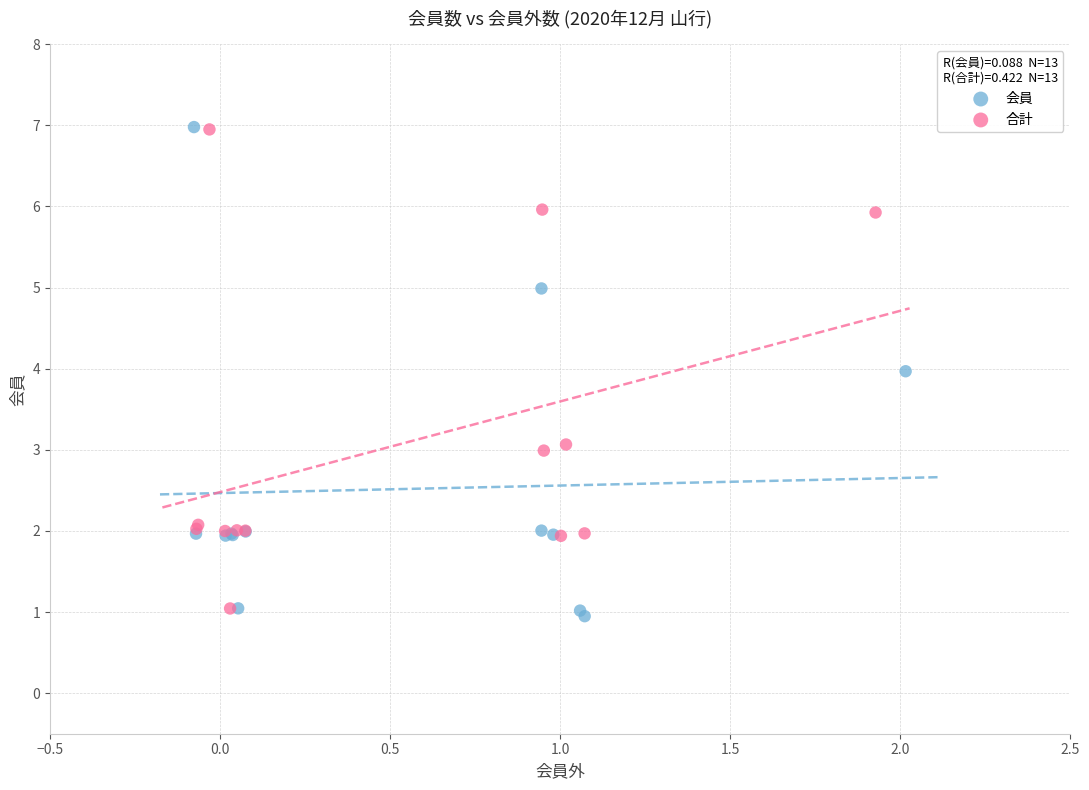

What are all the series names shown in the legend?

会員, 合計